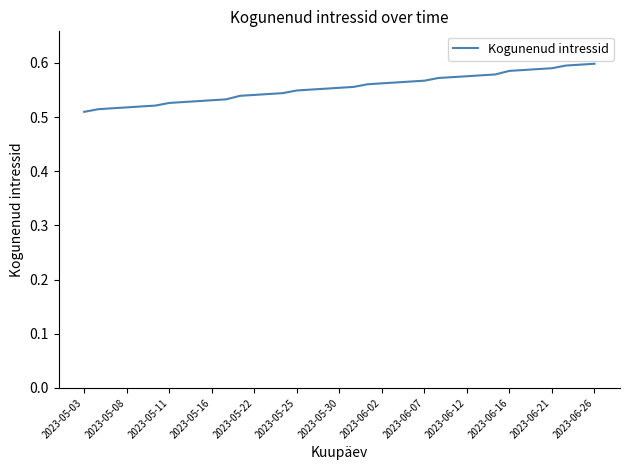

Does the chart have visible grid lines?

No